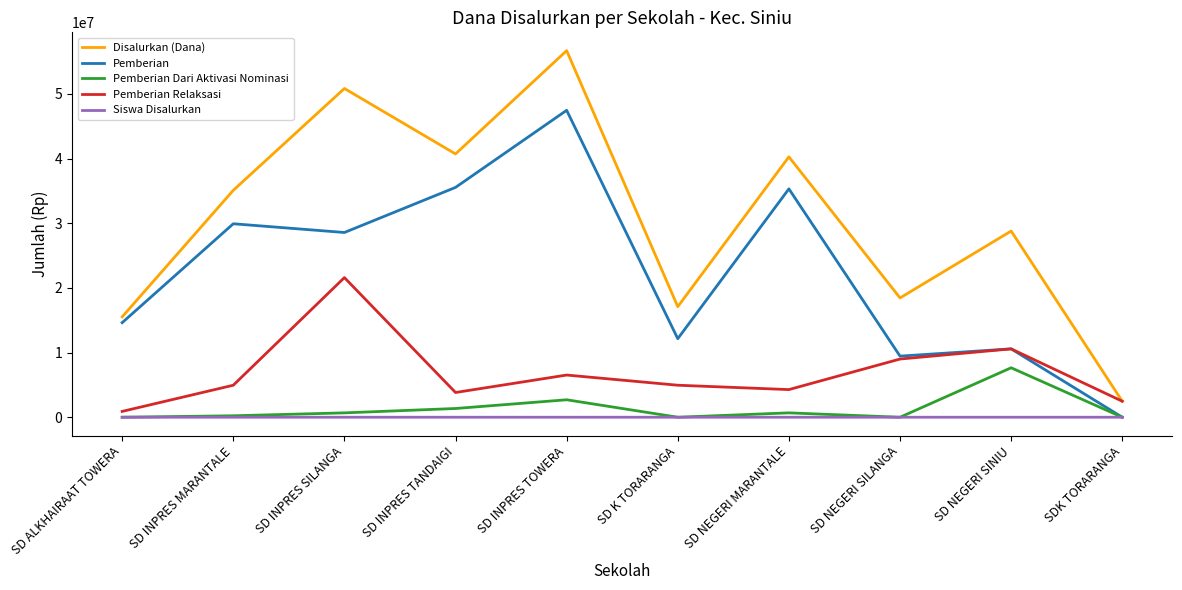

The value of Pemberian at SD ALKHAIRAAT TOWERA is 7125213. True or false?

False